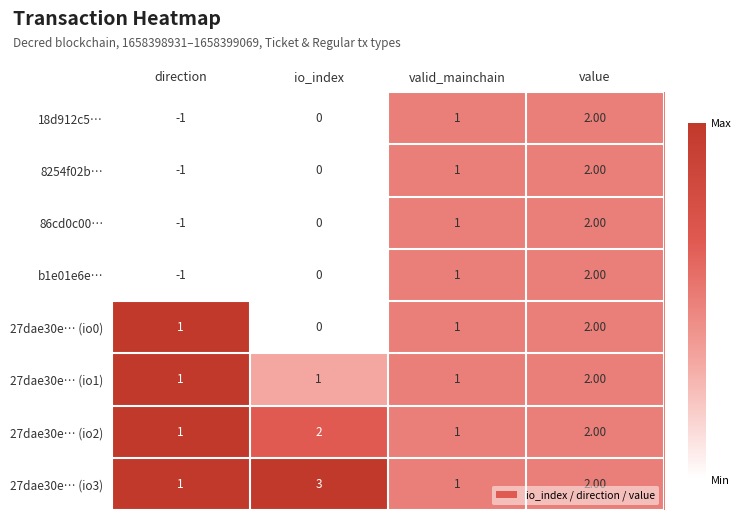

Is the value of 8254f02b… at value greater than the value of 18d912c5… at direction?

Yes